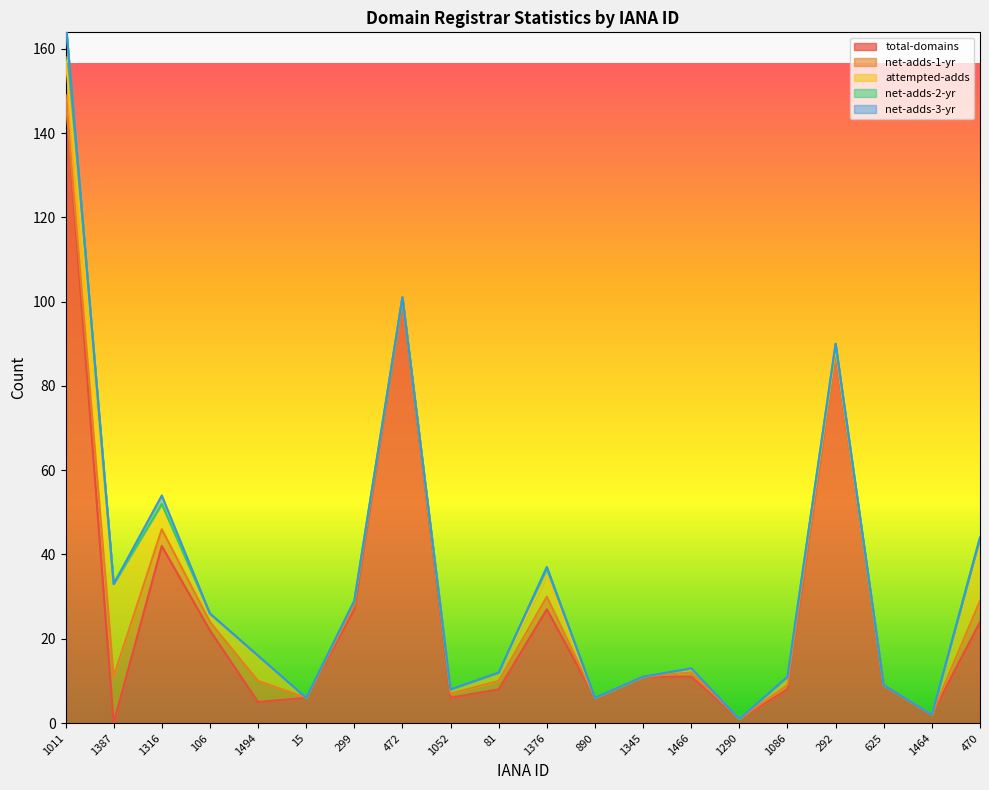

At which category does the chart reach its peak across all series?

1011